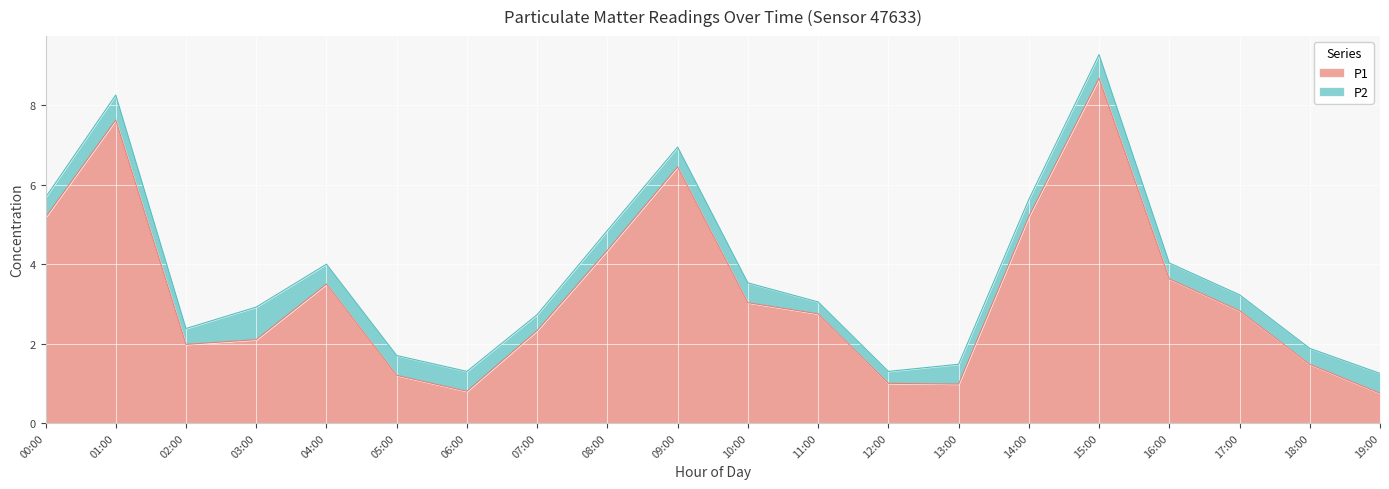

What is the label of the 7th point from the right?

13:00